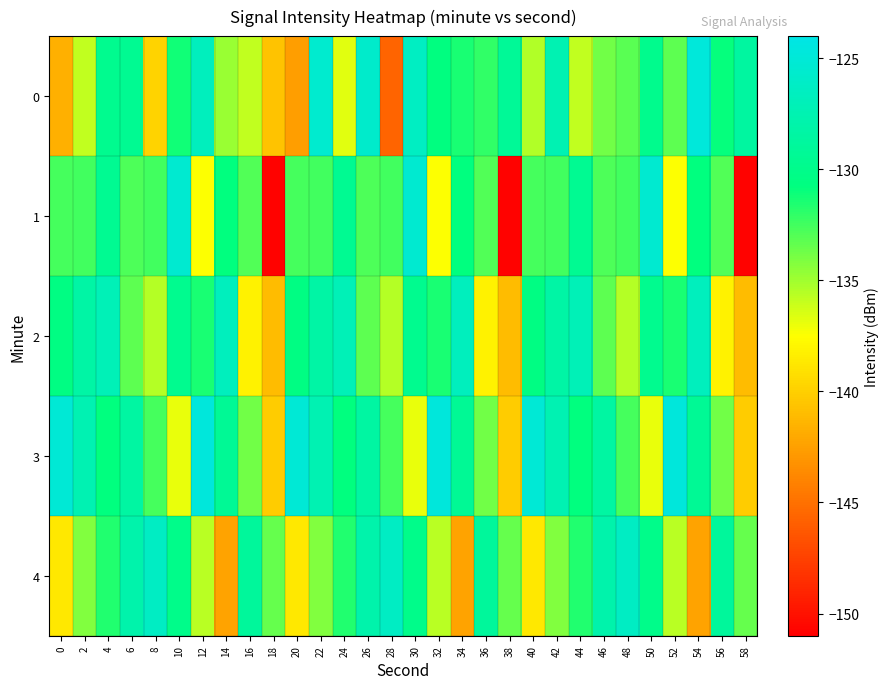

Reading left to right, list all the values displayed in this chart.

0: 0=-141.7	2=-135.9	4=-129.8	6=-129.6	8=-139.7	10=-131.2	12=-126.7	14=-134.8	16=-135.9	18=-140.7	20=-142.6	22=-125.6	24=-136.7	26=-125.8	28=-145.6	30=-126.4	32=-130.6	34=-131.4	36=-132.1	38=-129.2	40=-135.4	42=-127.4	44=-135.9	46=-133.8	48=-133.2	50=-129.9	52=-133.3	54=-124.7	56=-130.9	58=-128.6
1: 0=-132.6	2=-132.5	4=-129.6	6=-132.8	8=-132.5	10=-125.5	12=-137.4	14=-130.8	16=-132.9	18=-150.9	20=-132.6	22=-132.5	24=-129.6	26=-132.8	28=-132.5	30=-125.5	32=-137.4	34=-130.8	36=-132.9	38=-150.9	40=-132.6	42=-132.5	44=-129.6	46=-132.8	48=-132.5	50=-125.5	52=-137.4	54=-130.8	56=-132.9	58=-150.9
2: 0=-130.5	2=-128.3	4=-127.1	6=-133.2	8=-135.6	10=-129.8	12=-131.4	14=-126.7	16=-138.2	18=-141.0	20=-130.5	22=-128.3	24=-127.1	26=-133.2	28=-135.6	30=-129.8	32=-131.4	34=-126.7	36=-138.2	38=-141.0	40=-130.5	42=-128.3	44=-127.1	46=-133.2	48=-135.6	50=-129.8	52=-131.4	54=-126.7	56=-138.2	58=-141.0
3: 0=-125.1	2=-127.4	4=-130.8	6=-128.5	8=-132.6	10=-136.9	12=-124.7	14=-129.3	16=-133.8	18=-140.2	20=-125.1	22=-127.4	24=-130.8	26=-128.5	28=-132.6	30=-136.9	32=-124.7	34=-129.3	36=-133.8	38=-140.2	40=-125.1	42=-127.4	44=-130.8	46=-128.5	48=-132.6	50=-136.9	52=-124.7	54=-129.3	56=-133.8	58=-140.2
4: 0=-138.7	2=-134.2	4=-131.6	6=-127.9	8=-126.3	10=-130.1	12=-135.7	14=-142.3	16=-128.9	18=-133.4	20=-138.7	22=-134.2	24=-131.6	26=-127.9	28=-126.3	30=-130.1	32=-135.7	34=-142.3	36=-128.9	38=-133.4	40=-138.7	42=-134.2	44=-131.6	46=-127.9	48=-126.3	50=-130.1	52=-135.7	54=-142.3	56=-128.9	58=-133.4